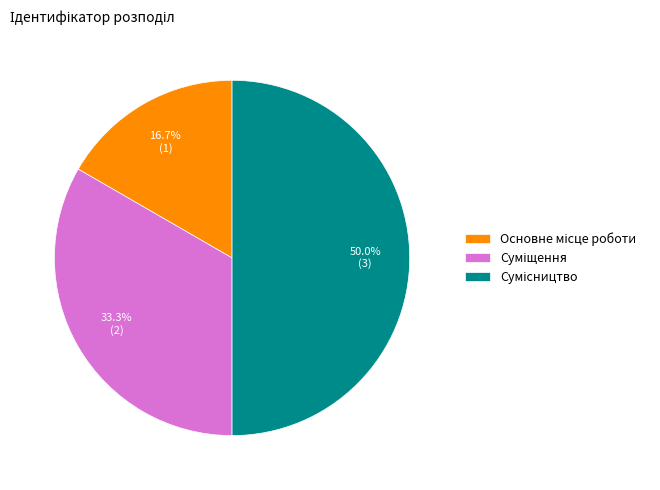

How many slices are in this pie chart?

3